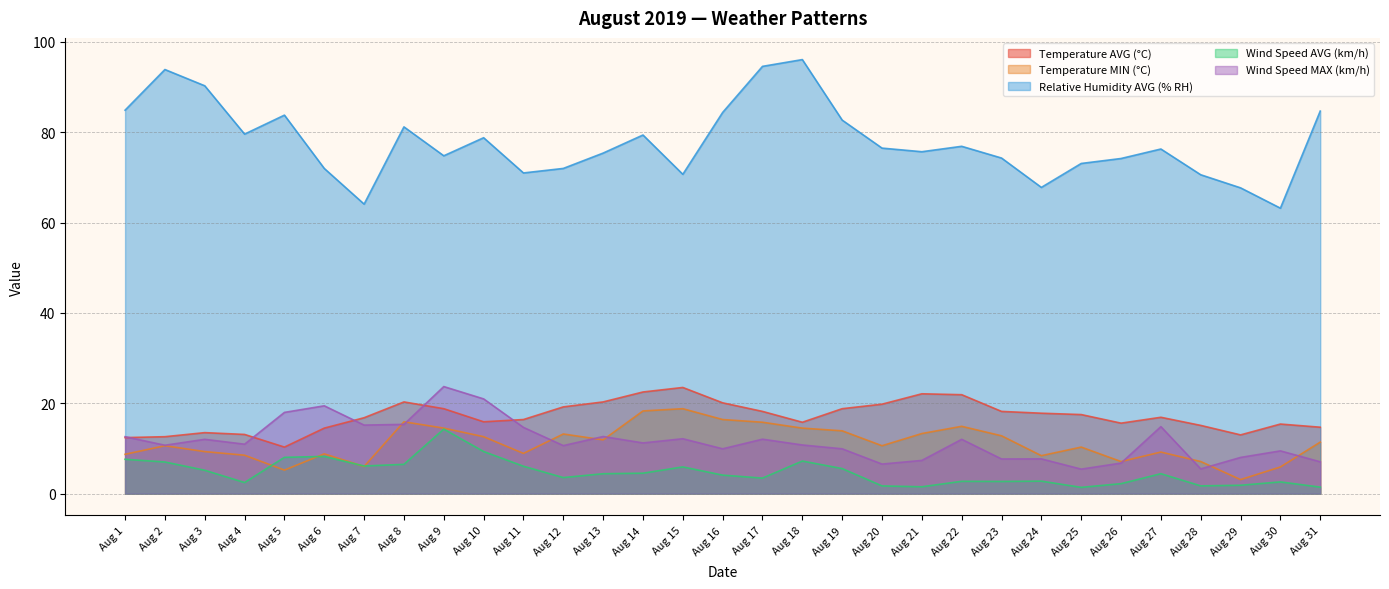

What is the sum of the Temperature MIN (°C) values at Aug 31 and Aug 12?

24.6